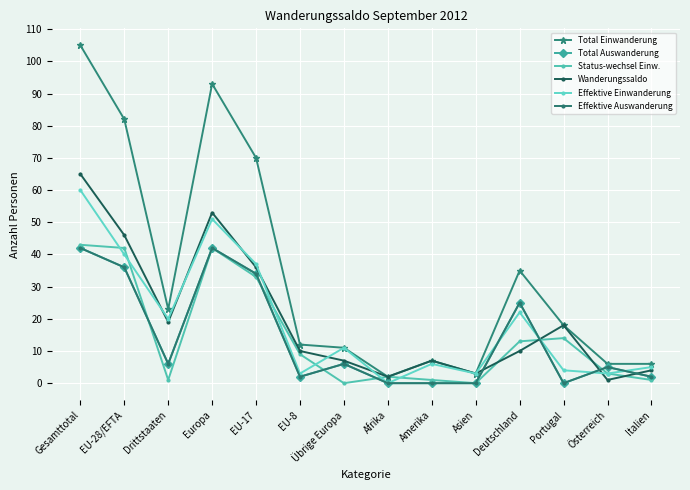

Which has a higher value, Portugal or EU-8?

Portugal